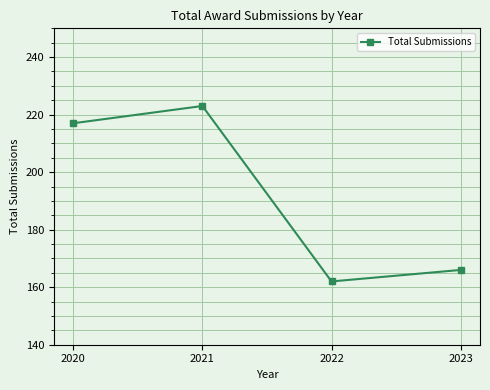

Reading left to right, transcribe all the data shown in this chart.

2020=217	2021=223	2022=162	2023=166